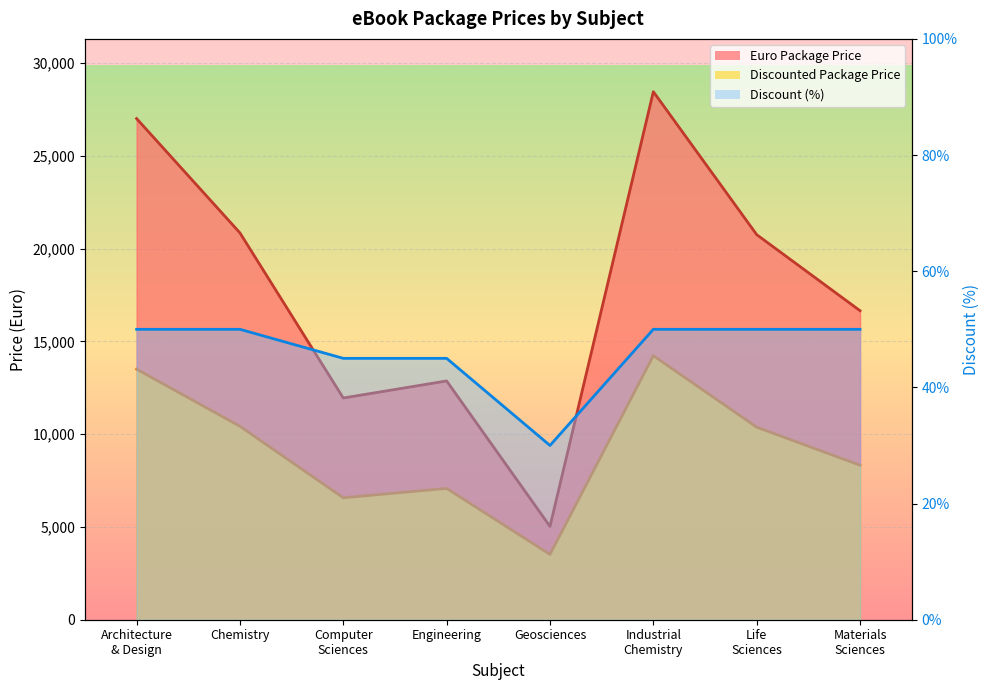

True or false: Discounted Package Price and Euro Package Price intersect in this chart.

False